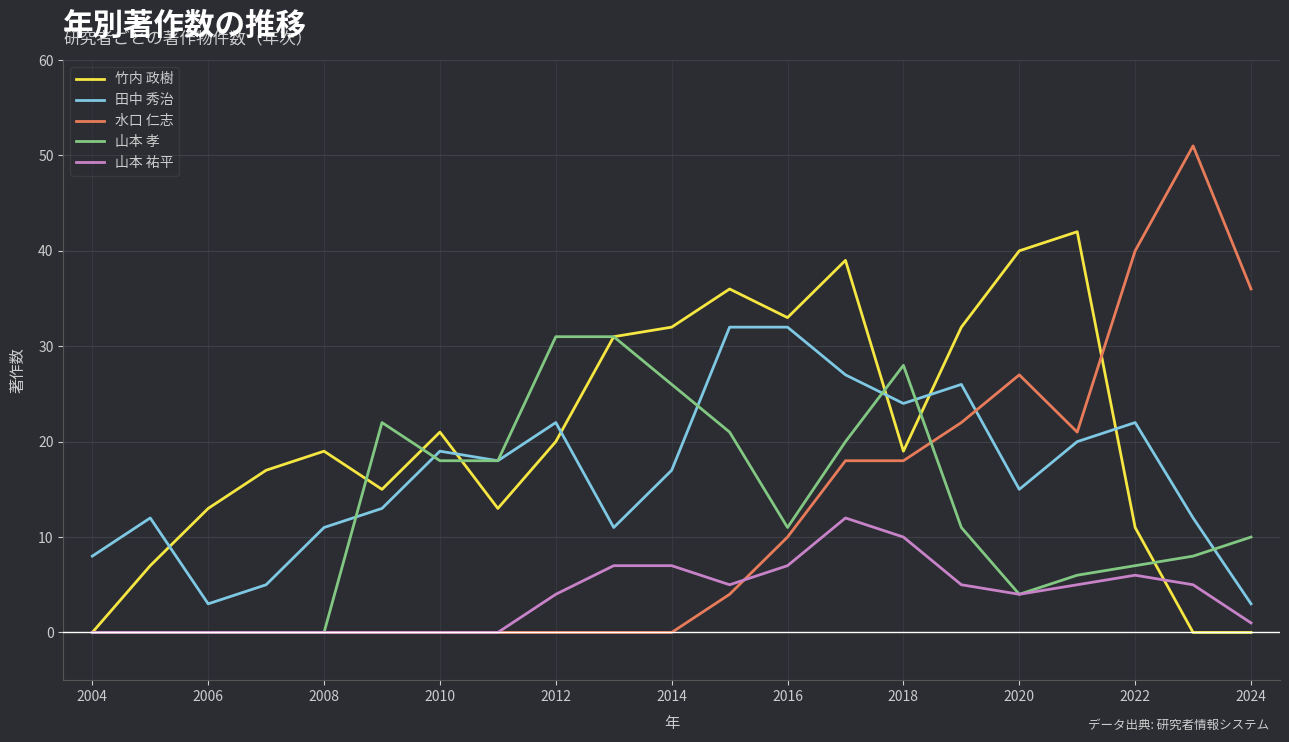

Which series ends up on top after the final intersection of 竹内 政樹 and 田中 秀治?

田中 秀治